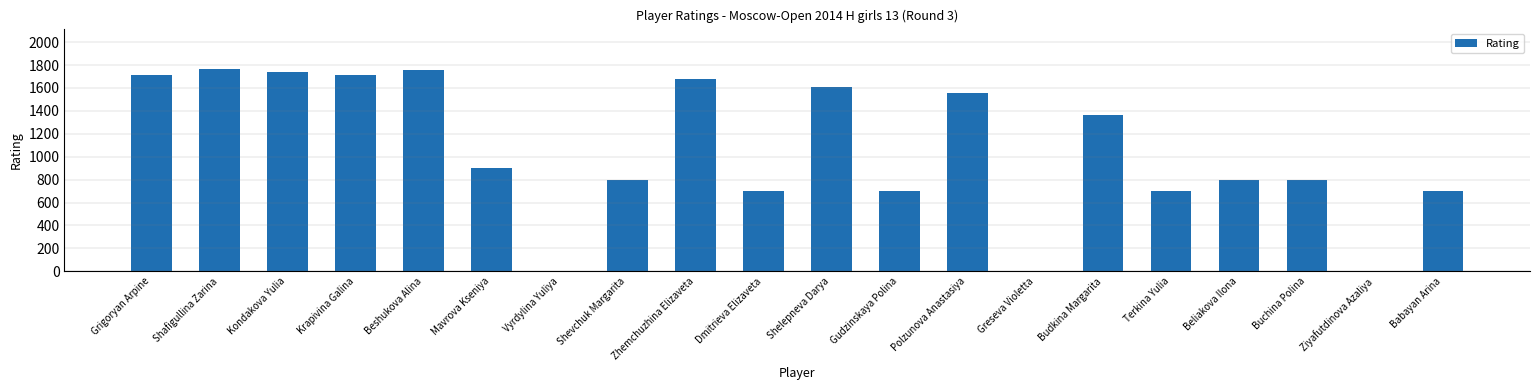

Are the bars horizontal?

No